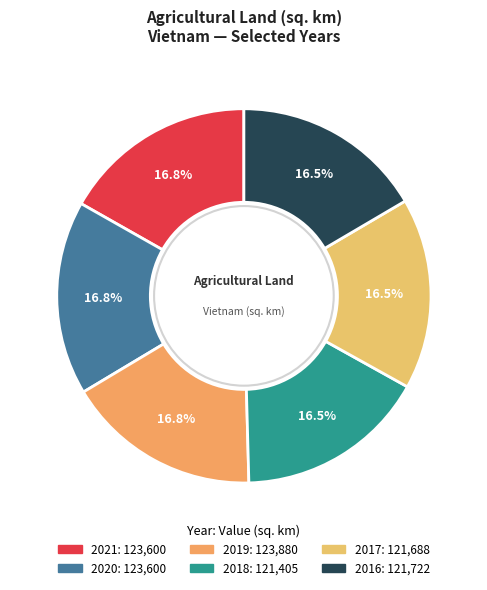

Combined, what portion of the pie is 2018 and 2016?

33.0%